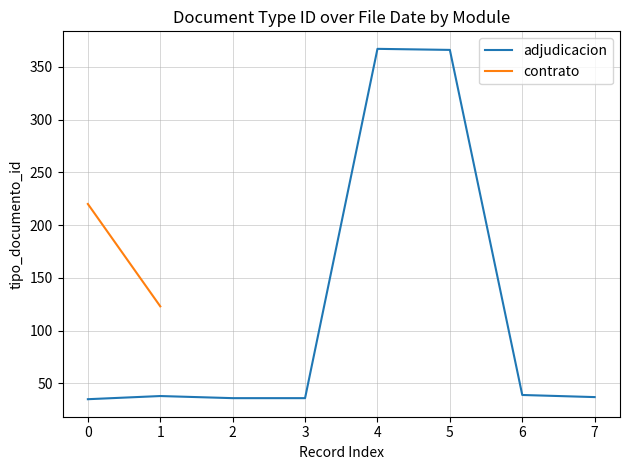

What is the lowest value of the adjudicacion series?

35